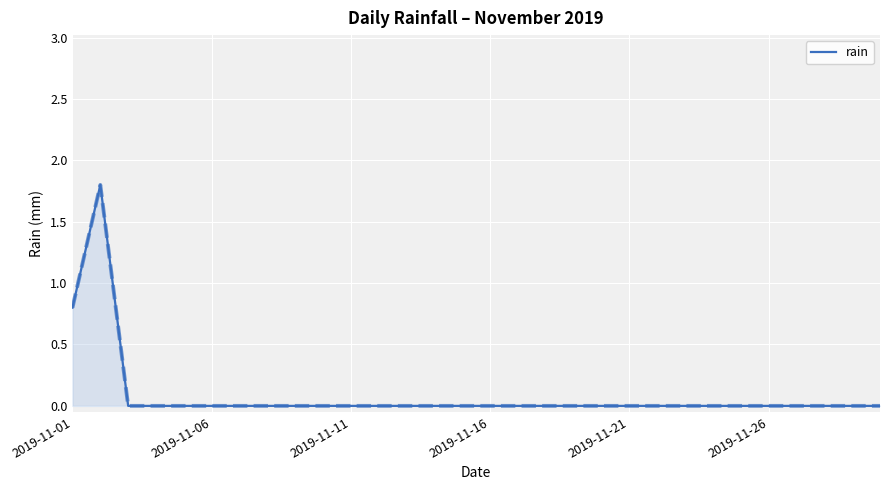

What is the maximum value shown in the chart?

1.8